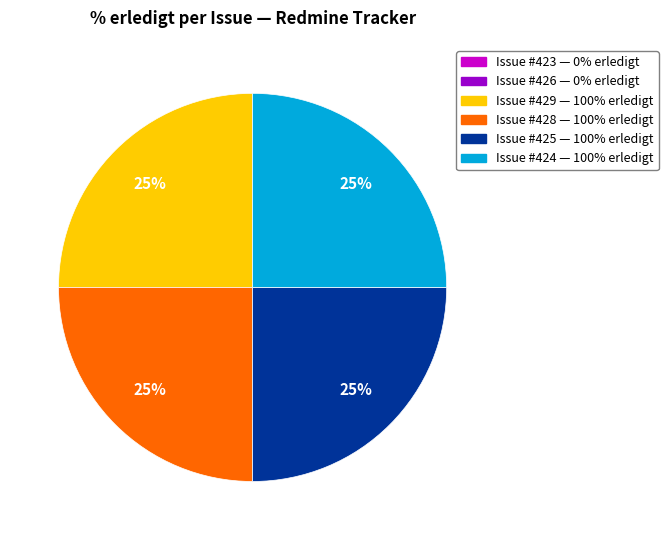

Does any single category account for the majority?

No